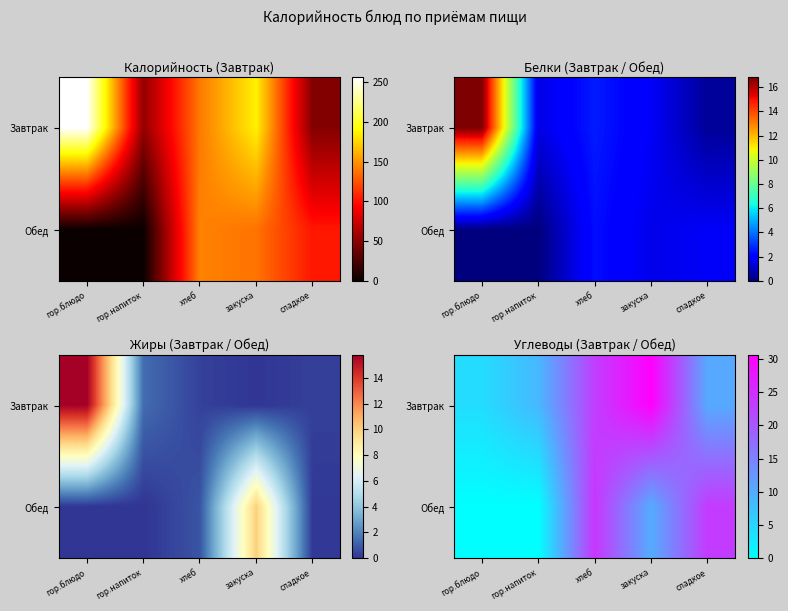

The value of Обед at хлеб is 40.7. True or false?

False